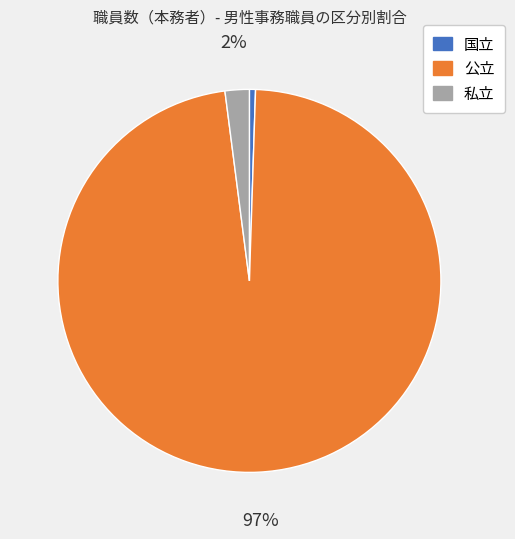

What is the majority slice?

公立